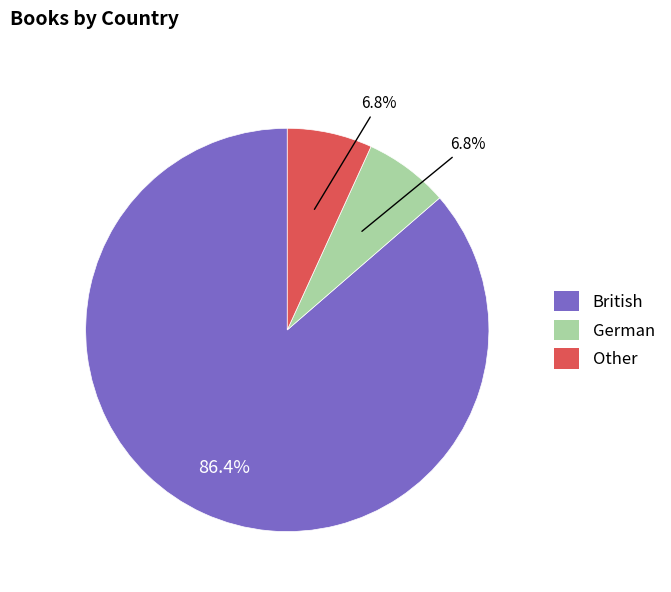

Count the number of slices in the pie.

3